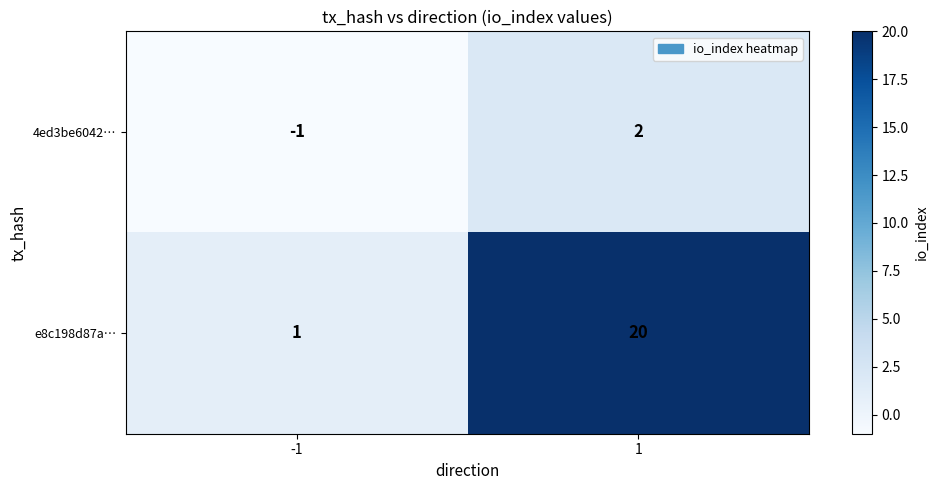

Which series has the widest spread of values?

e8c198d87a…